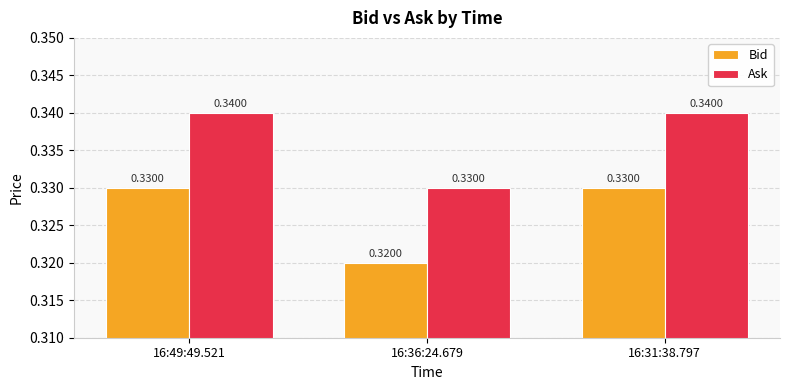

How many bars are there in total?

6